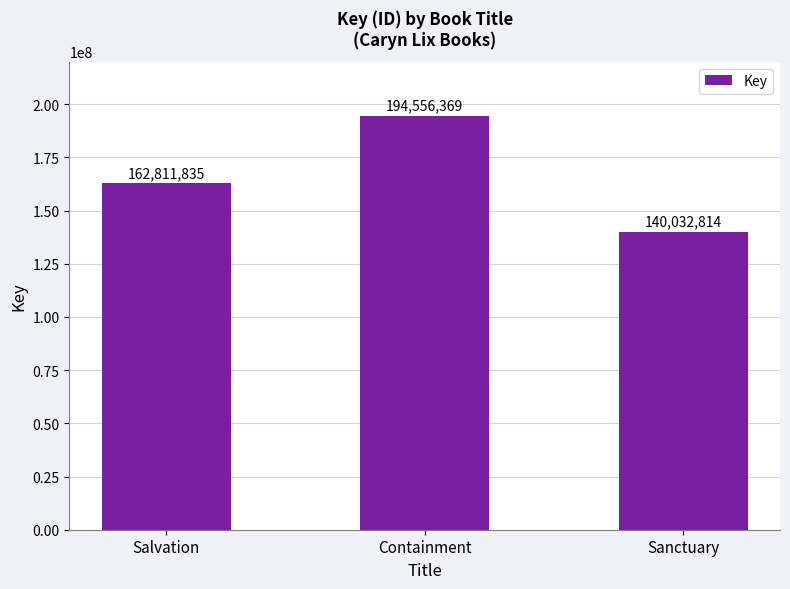

What is the difference between the values at Sanctuary and Containment?

54523555